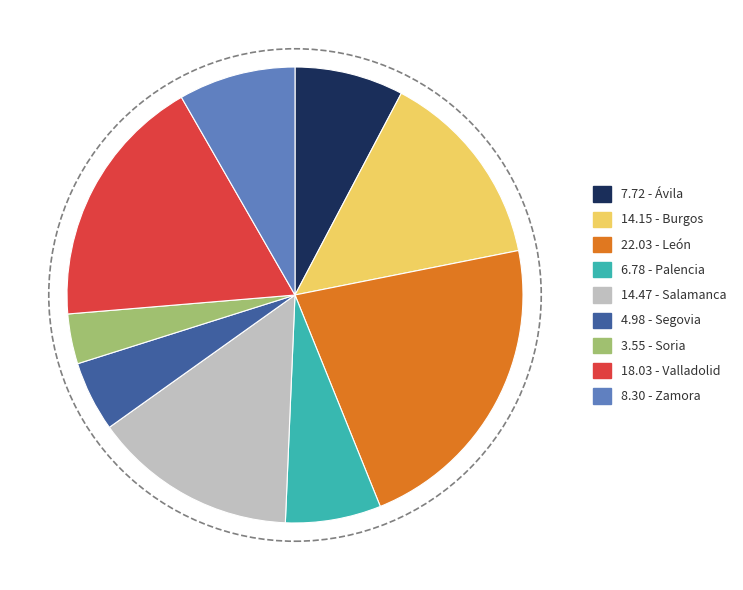

Is there any slice that represents more than half of the pie?

No